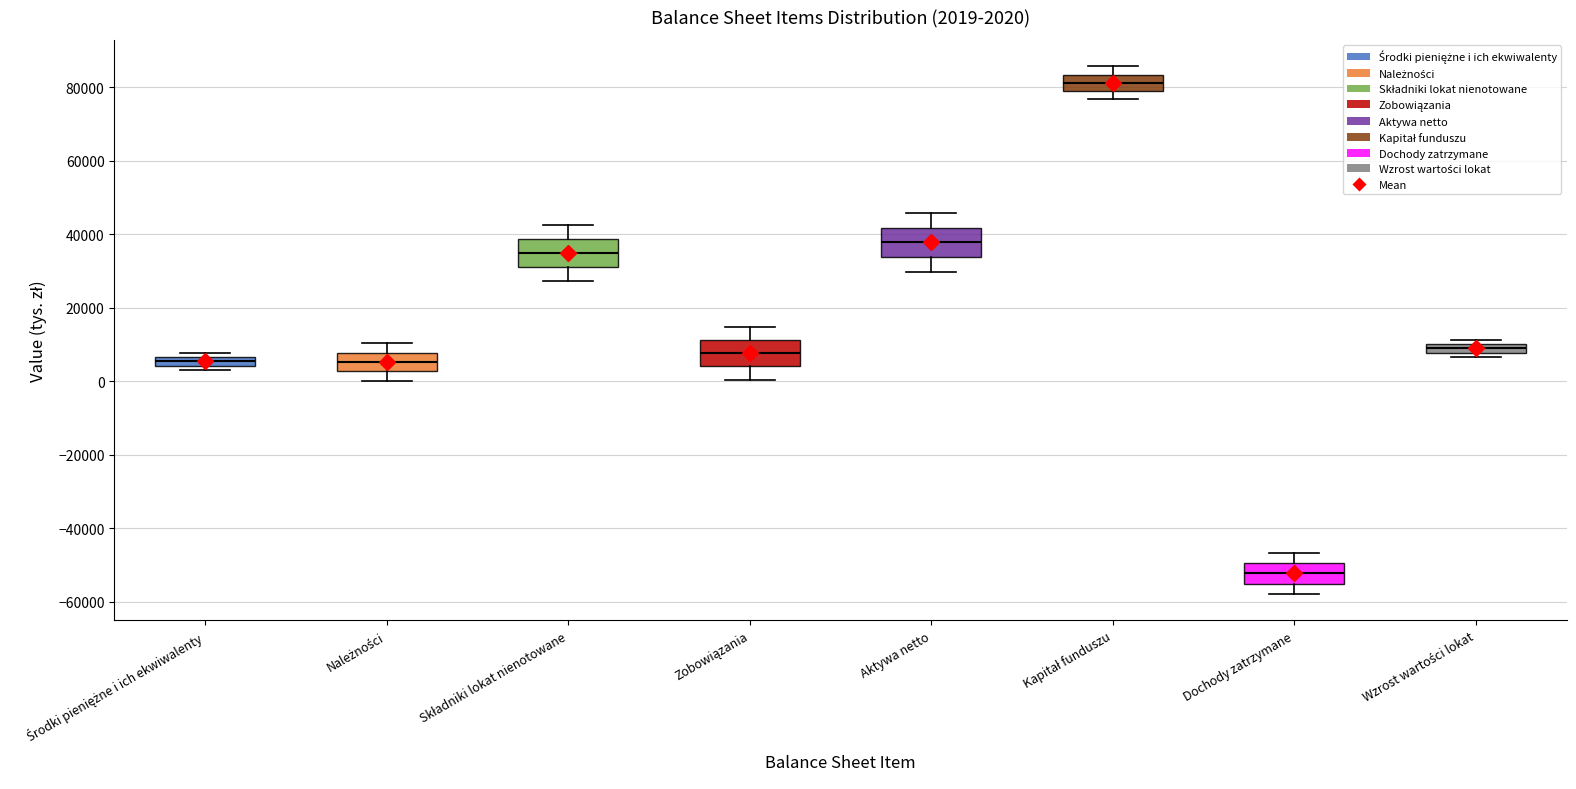

Which box's median line is the highest?

Kapitał funduszu